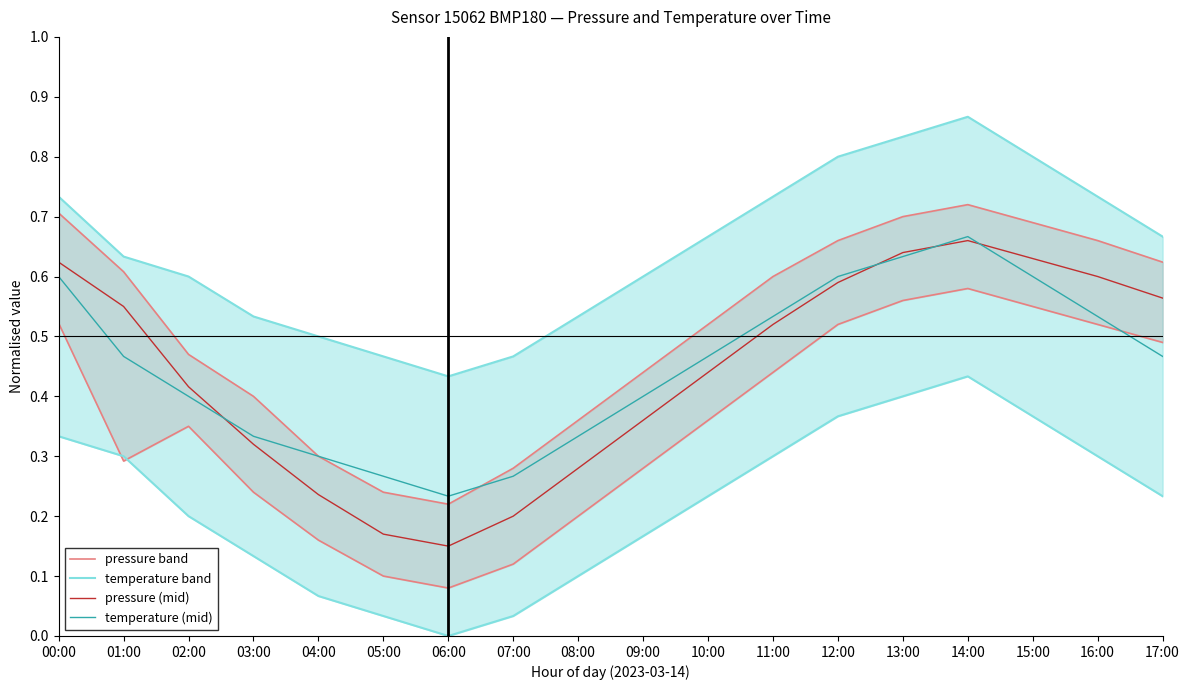

List the series in order of their peak value, highest first.

temperature band, pressure band, temperature (mid), pressure (mid)